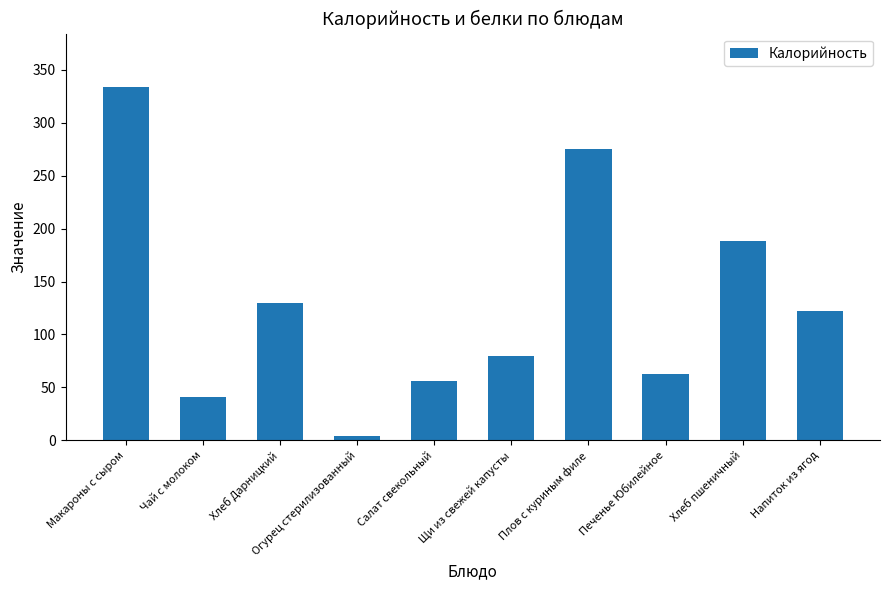

What position from the left is Салат свекольный?

5